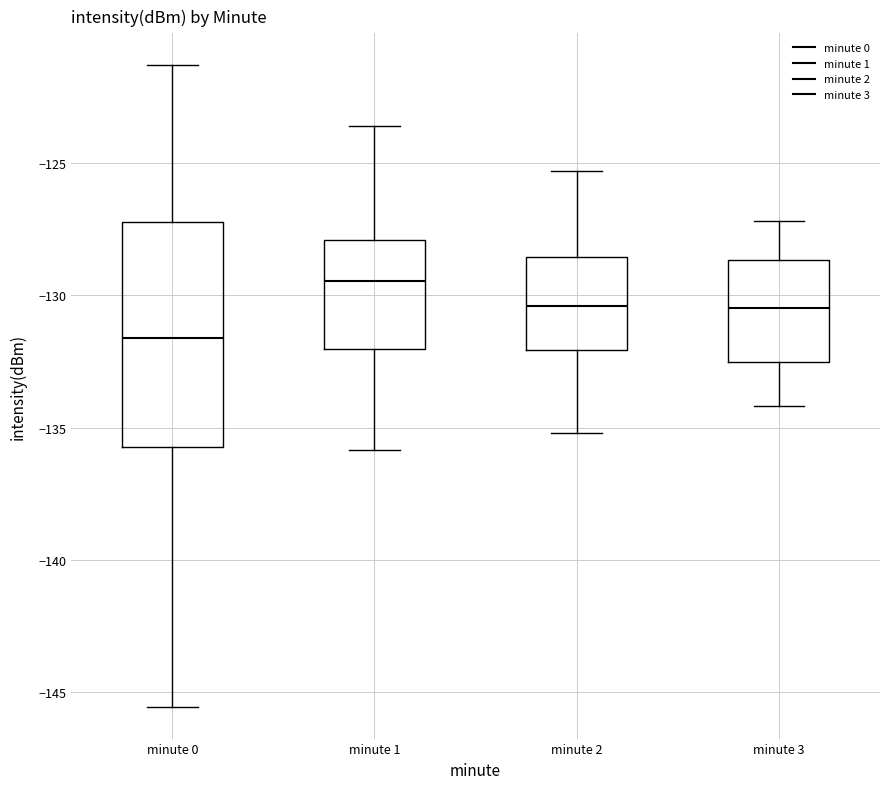

Which box has the highest median line?

minute 1